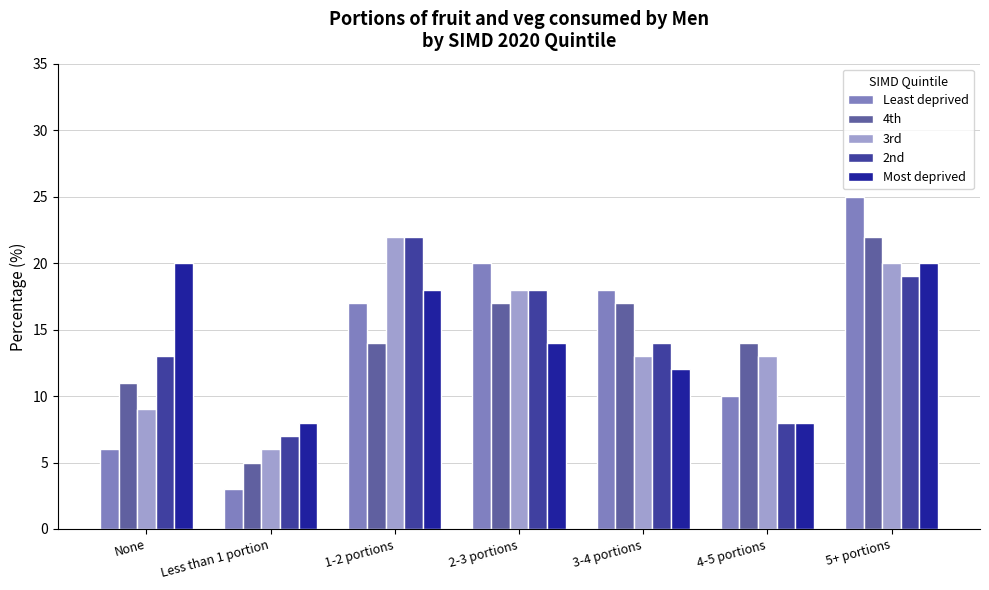

Reading left to right, transcribe all the data shown in this chart.

Least deprived: None=6	Less than 1 portion=3	1-2 portions=17	2-3 portions=20	3-4 portions=18	4-5 portions=10	5+ portions=25
4th: None=11	Less than 1 portion=5	1-2 portions=14	2-3 portions=17	3-4 portions=17	4-5 portions=14	5+ portions=22
3rd: None=9	Less than 1 portion=6	1-2 portions=22	2-3 portions=18	3-4 portions=13	4-5 portions=13	5+ portions=20
2nd: None=13	Less than 1 portion=7	1-2 portions=22	2-3 portions=18	3-4 portions=14	4-5 portions=8	5+ portions=19
Most deprived: None=20	Less than 1 portion=8	1-2 portions=18	2-3 portions=14	3-4 portions=12	4-5 portions=8	5+ portions=20